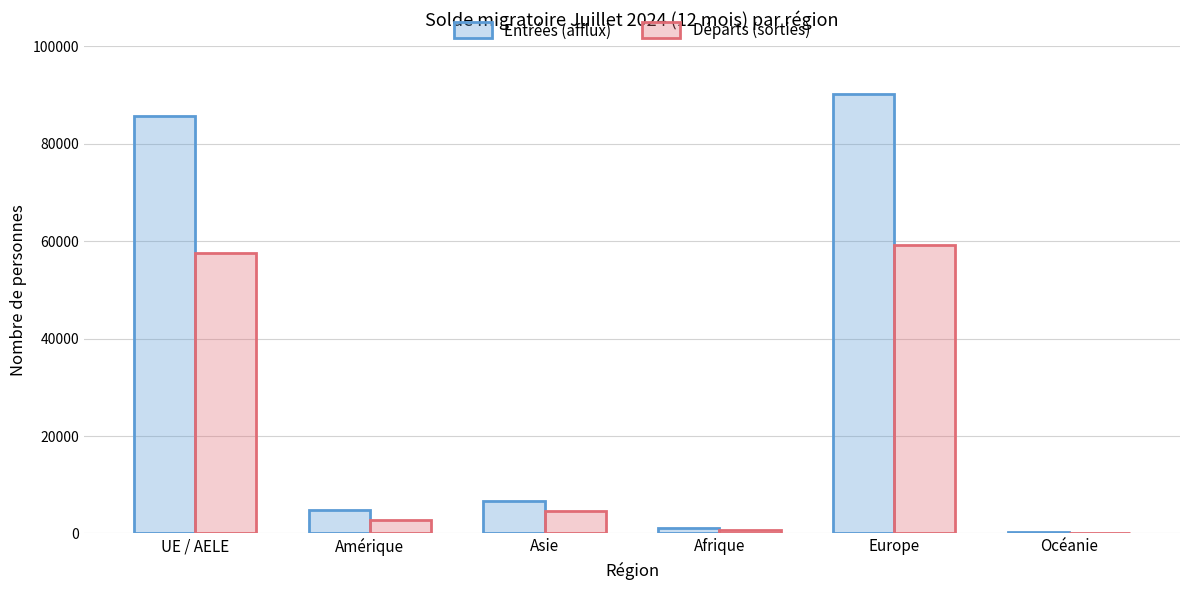

Which series has the widest spread of values?

Entrées (afflux)